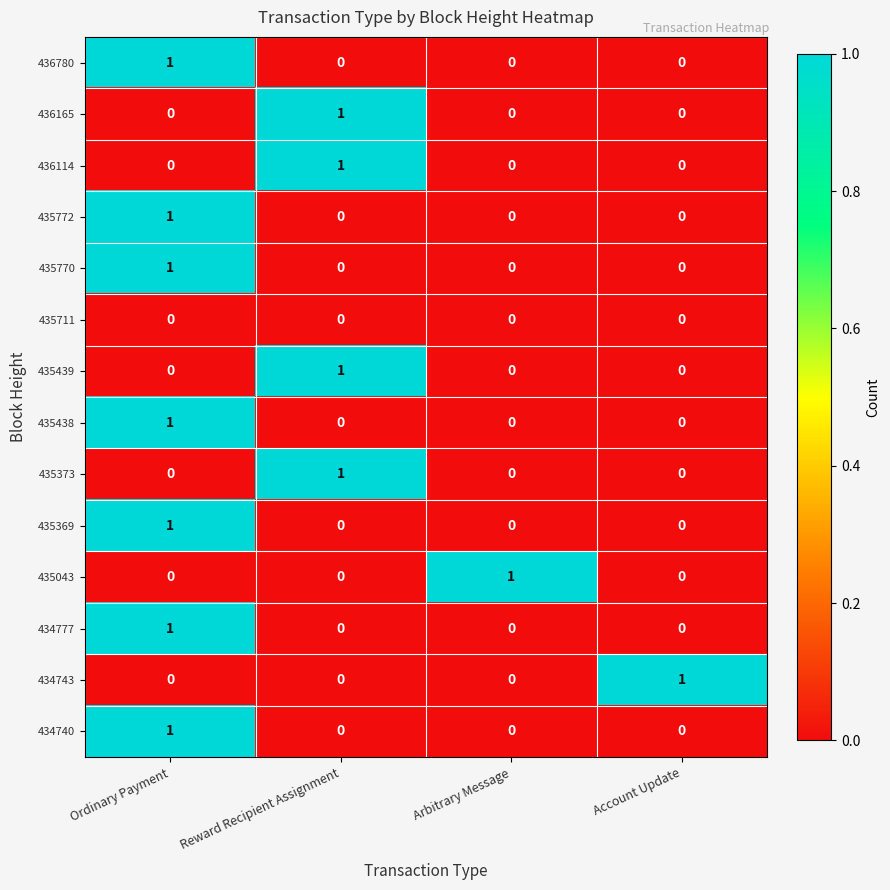

The value of 435770 at Ordinary Payment is 0. True or false?

False